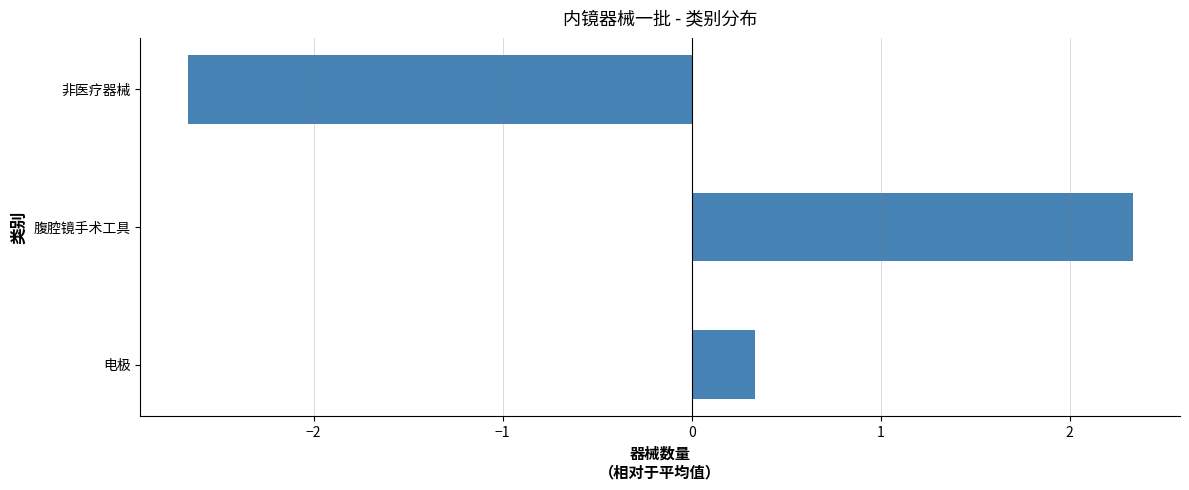

What is the sum of the values at 腹腔镜手术工具 and 非医疗器械?

-0.3